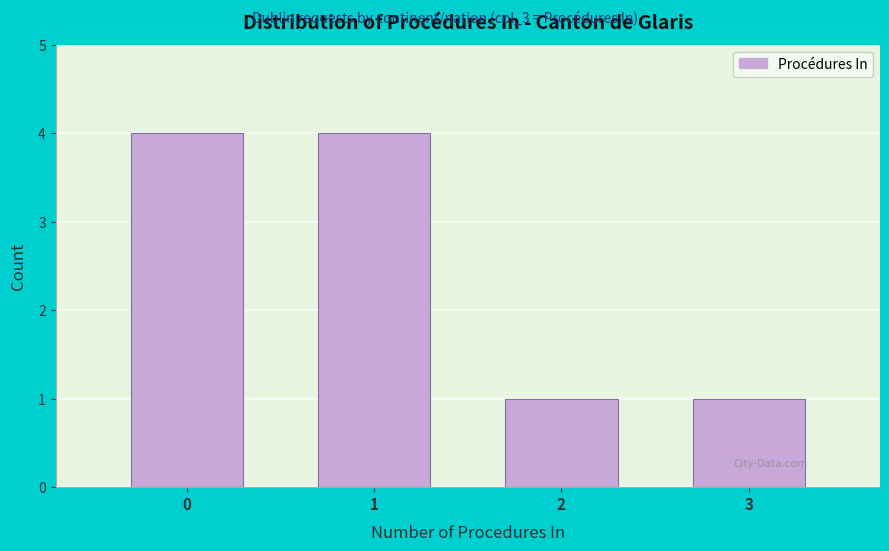

Reading left to right, transcribe all the data shown in this chart.

0=4	1=4	2=1	3=1